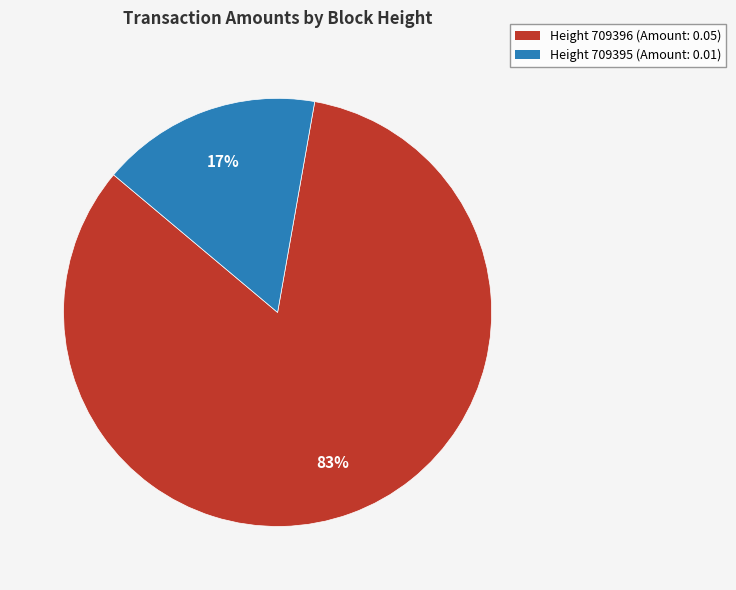

Count the number of slices in the pie.

2